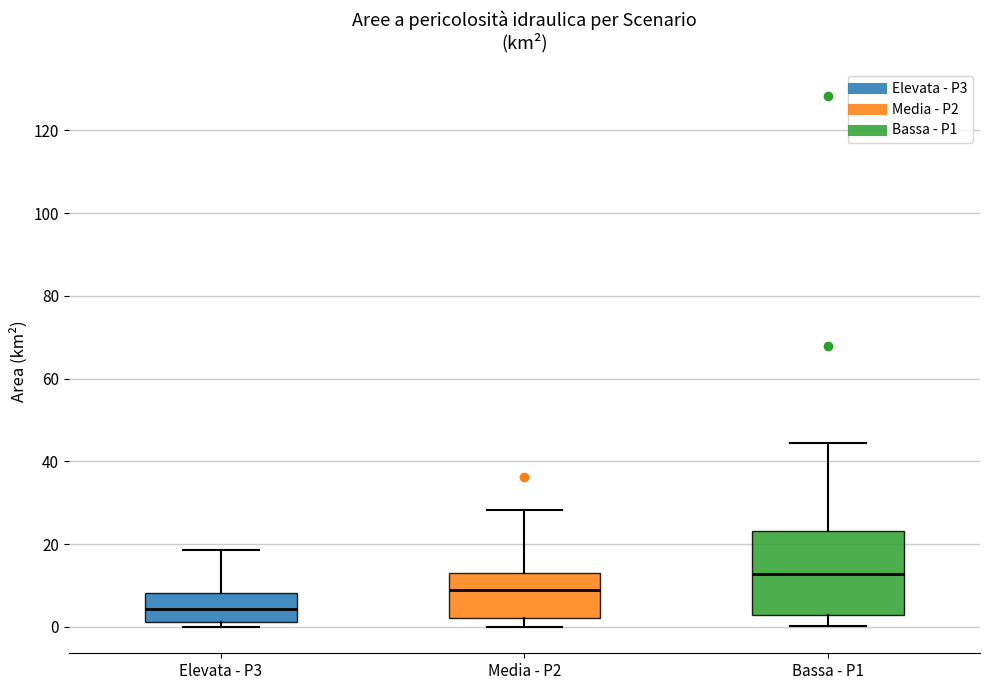

Which box's median line is the lowest?

Elevata - P3